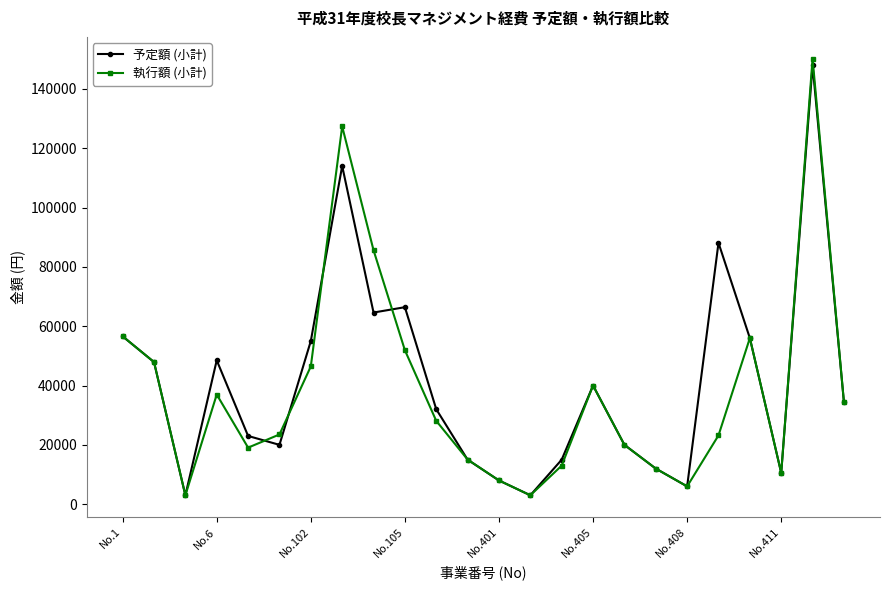

What is the difference between the maximum and minimum values in the 予定額 (小計) series?

145000.0